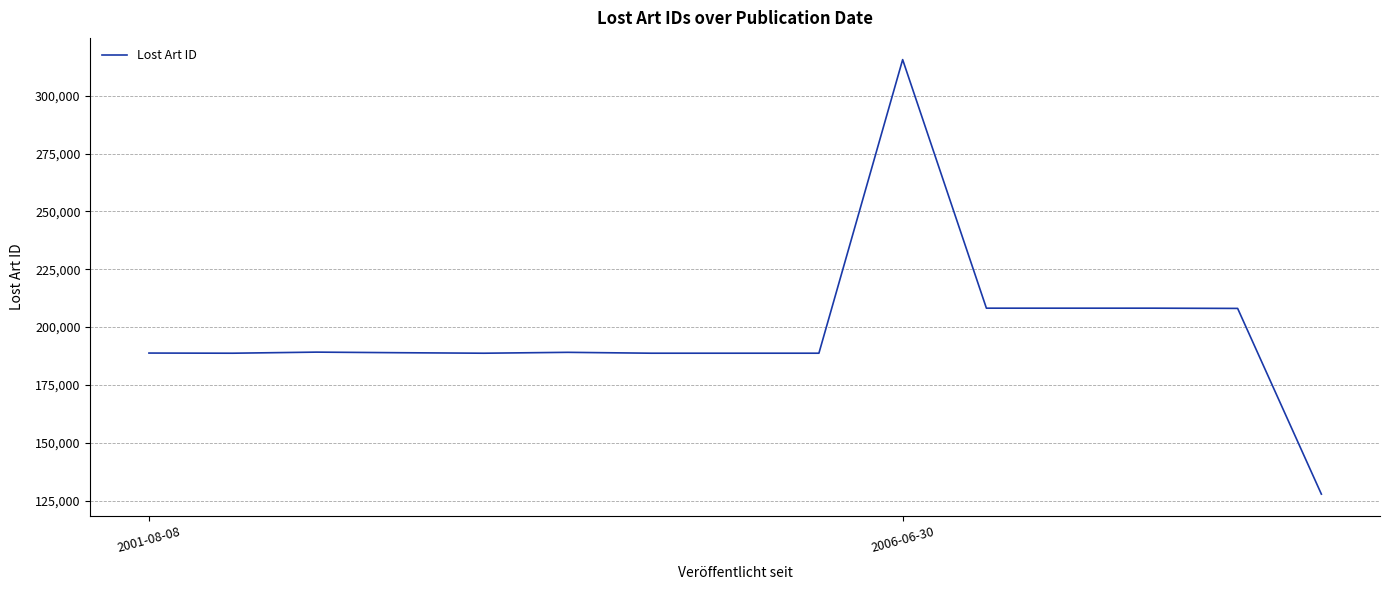

What is the smallest value displayed?

127857